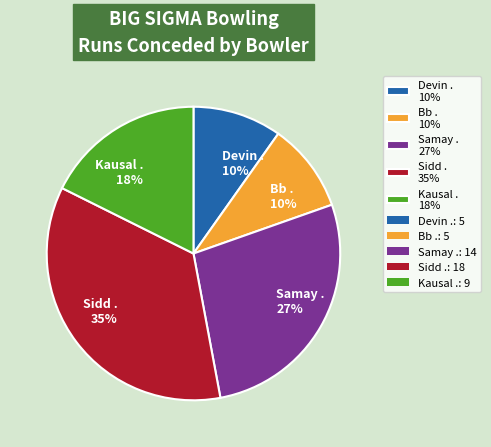

To the nearest percent, what is the combined percentage of Kausal . and Samay .?

45%